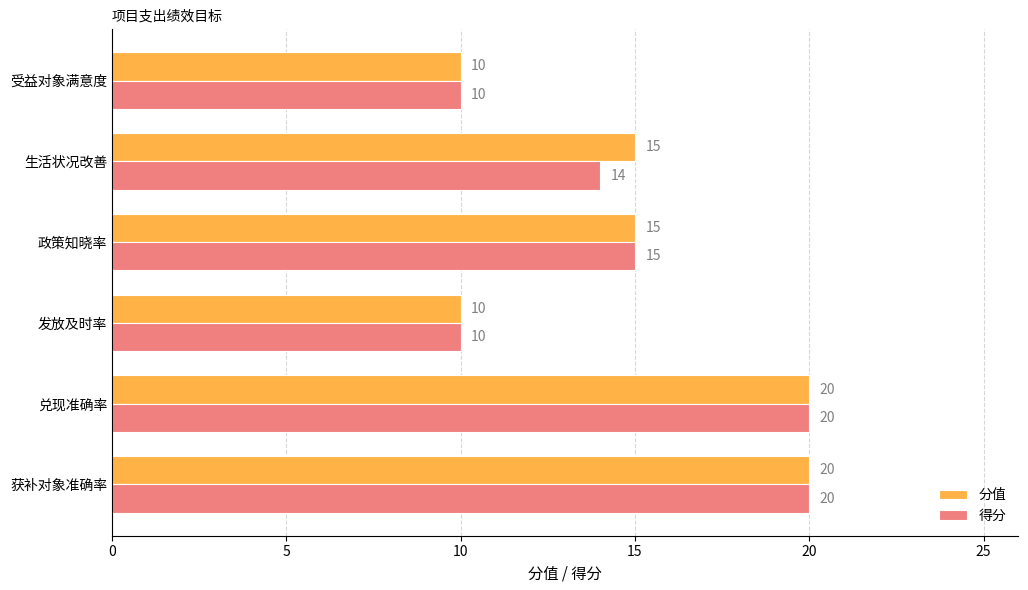

What is the difference between the maximum and minimum values in the 得分 series?

10